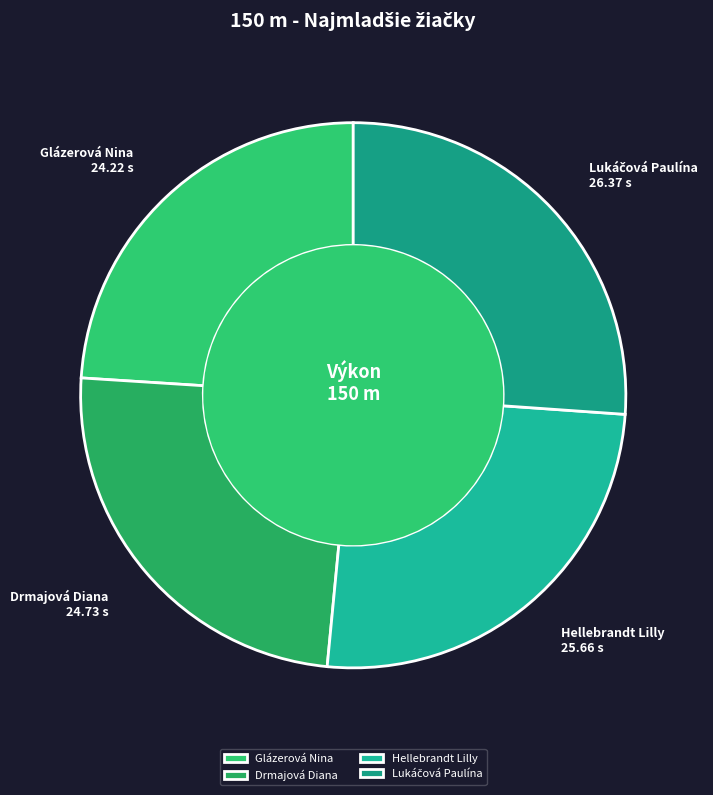

Which has a higher value, Drmajová Diana or Glázerová Nina?

Drmajová Diana